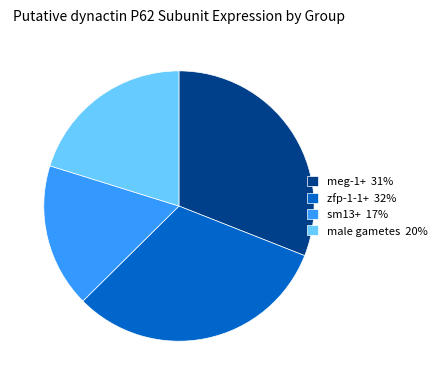

Is there a majority slice in this chart?

No